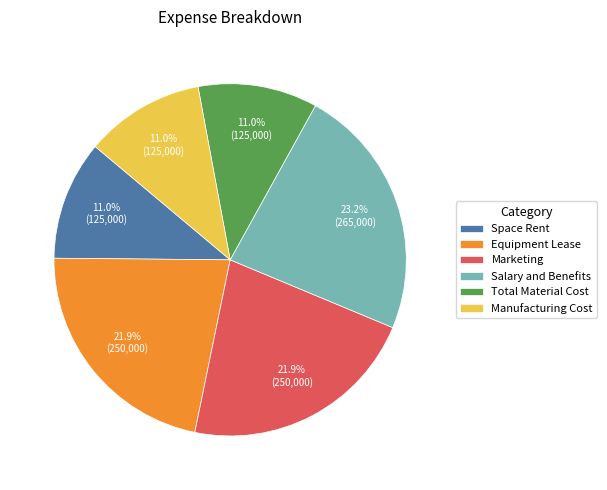

To the nearest percent, what percentage of the pie is Marketing?

22%